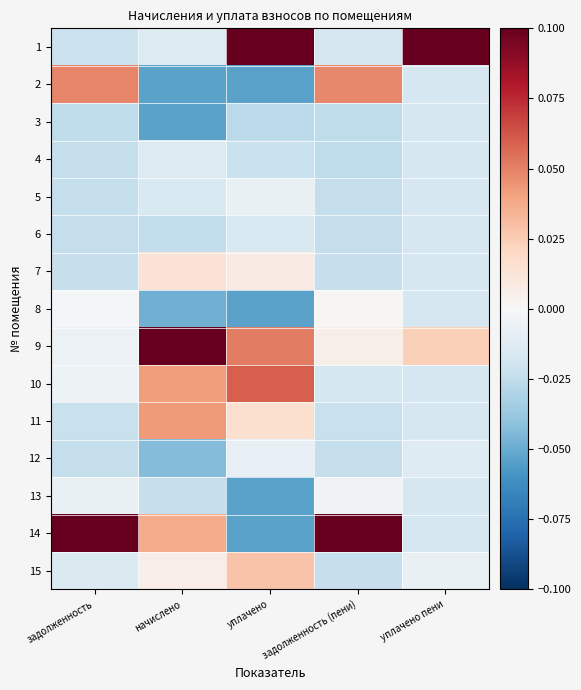

Reading right to left, transcribe all the data shown in this chart.

1: уплачено пени=0.1	задолженность (пени)=-0.0	уплачено=0.1	начислено=-0.0	задолженность=-0.0
2: уплачено пени=-0.0	задолженность (пени)=0.0	уплачено=-0.1	начислено=-0.1	задолженность=0.0
3: уплачено пени=-0.0	задолженность (пени)=-0.0	уплачено=-0.0	начислено=-0.1	задолженность=-0.0
4: уплачено пени=-0.0	задолженность (пени)=-0.0	уплачено=-0.0	начислено=-0.0	задолженность=-0.0
5: уплачено пени=-0.0	задолженность (пени)=-0.0	уплачено=-0.0	начислено=-0.0	задолженность=-0.0
6: уплачено пени=-0.0	задолженность (пени)=-0.0	уплачено=-0.0	начислено=-0.0	задолженность=-0.0
7: уплачено пени=-0.0	задолженность (пени)=-0.0	уплачено=0.0	начислено=0.0	задолженность=-0.0
8: уплачено пени=-0.0	задолженность (пени)=0.0	уплачено=-0.1	начислено=-0.0	задолженность=-0.0
9: уплачено пени=0.0	задолженность (пени)=0.0	уплачено=0.1	начислено=0.1	задолженность=-0.0
10: уплачено пени=-0.0	задолженность (пени)=-0.0	уплачено=0.1	начислено=0.0	задолженность=-0.0
11: уплачено пени=-0.0	задолженность (пени)=-0.0	уплачено=0.0	начислено=0.0	задолженность=-0.0
12: уплачено пени=-0.0	задолженность (пени)=-0.0	уплачено=-0.0	начислено=-0.0	задолженность=-0.0
13: уплачено пени=-0.0	задолженность (пени)=-0.0	уплачено=-0.1	начислено=-0.0	задолженность=-0.0
14: уплачено пени=-0.0	задолженность (пени)=0.1	уплачено=-0.1	начислено=0.0	задолженность=0.1
15: уплачено пени=-0.0	задолженность (пени)=-0.0	уплачено=0.0	начислено=0.0	задолженность=-0.0